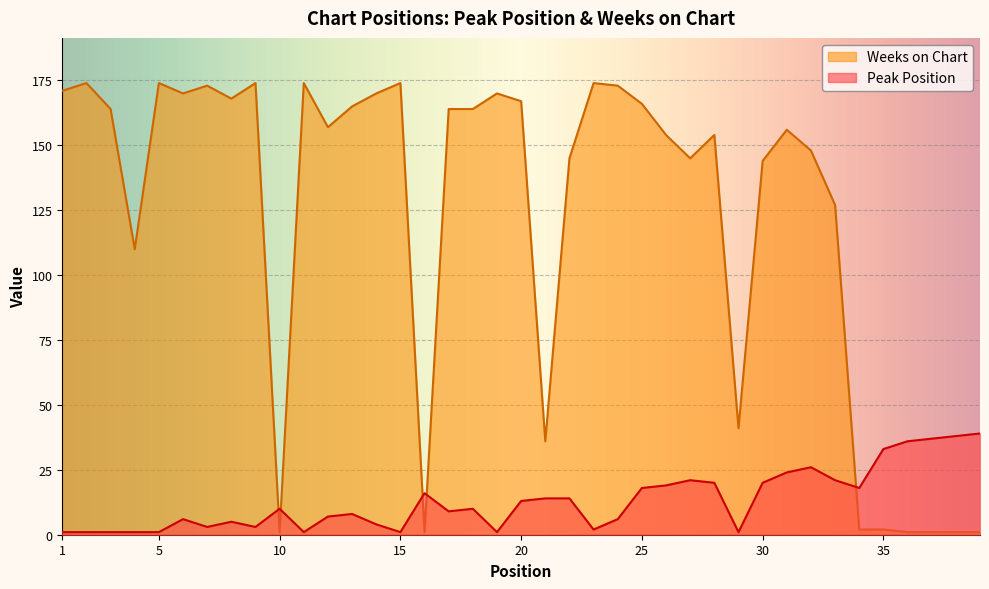

At which category does Peak Position reach its first local peak?

6